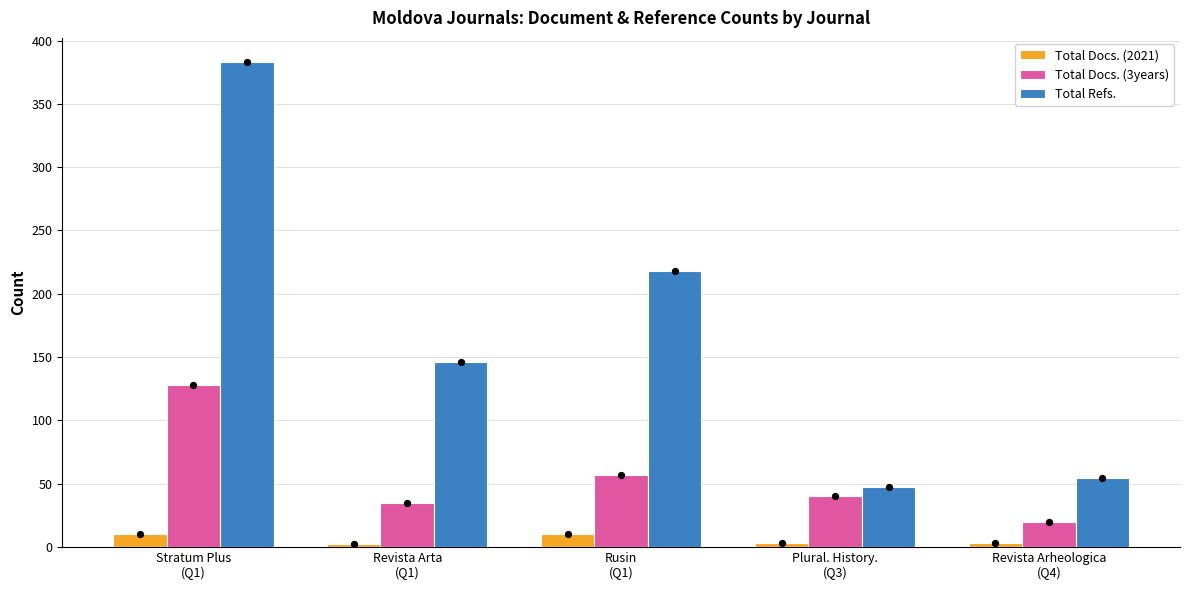

At how many categories does at least one series exceed 118?

3